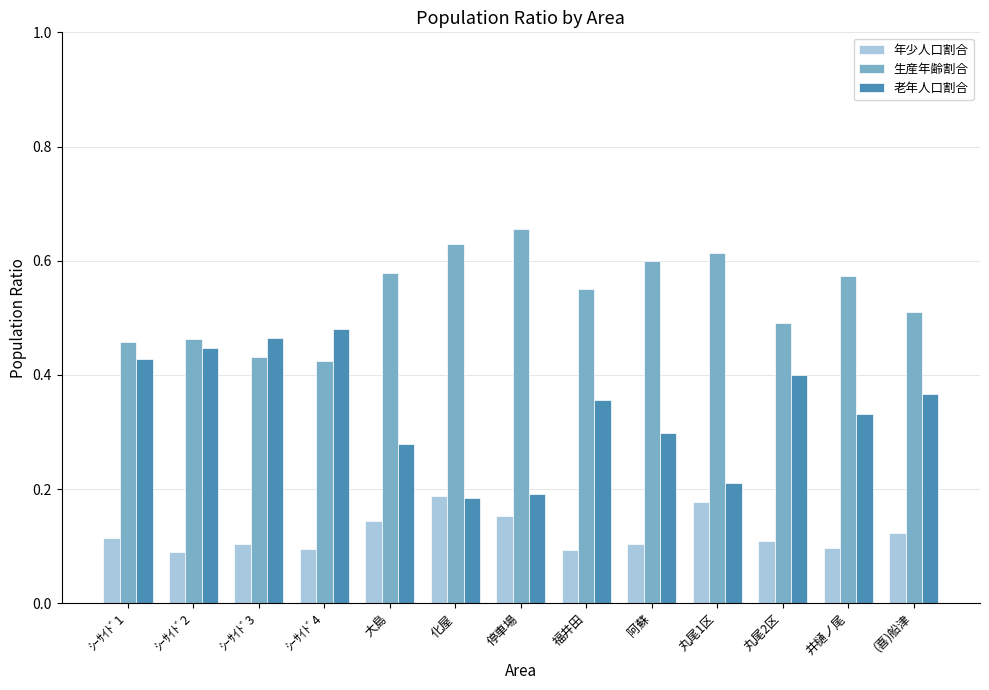

What is the label of the 3rd bar from the left?

ｼｰｻｲﾄﾞ3